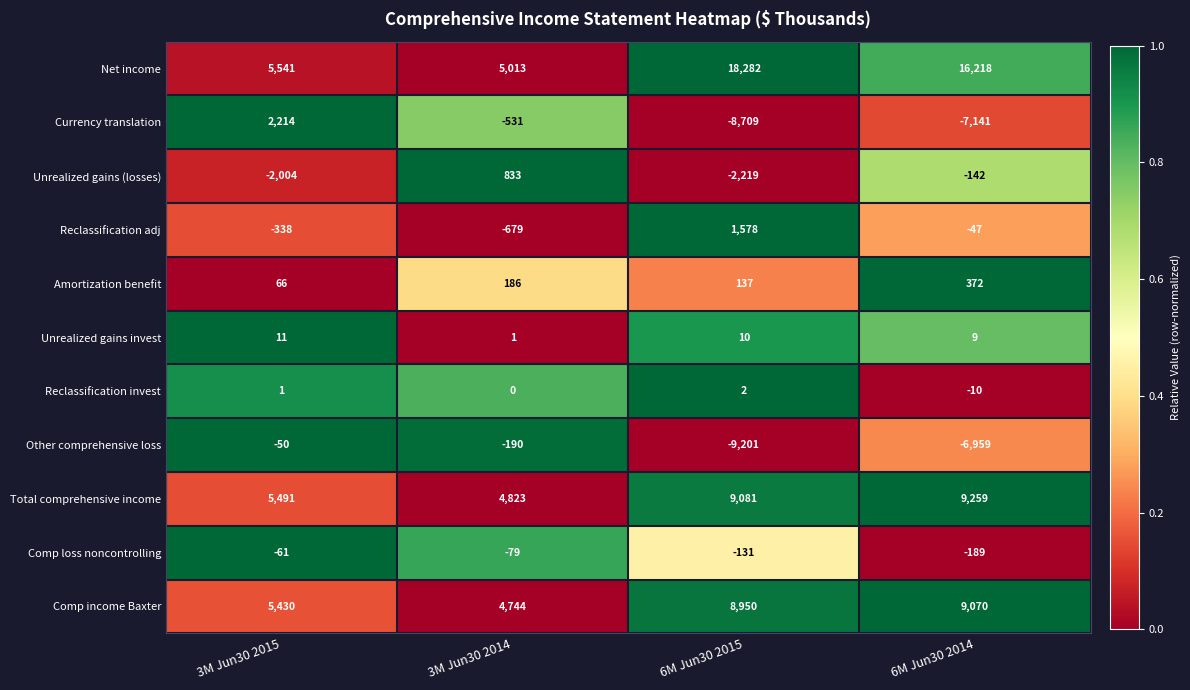

What is the maximum value for Reclassification adj?

1578